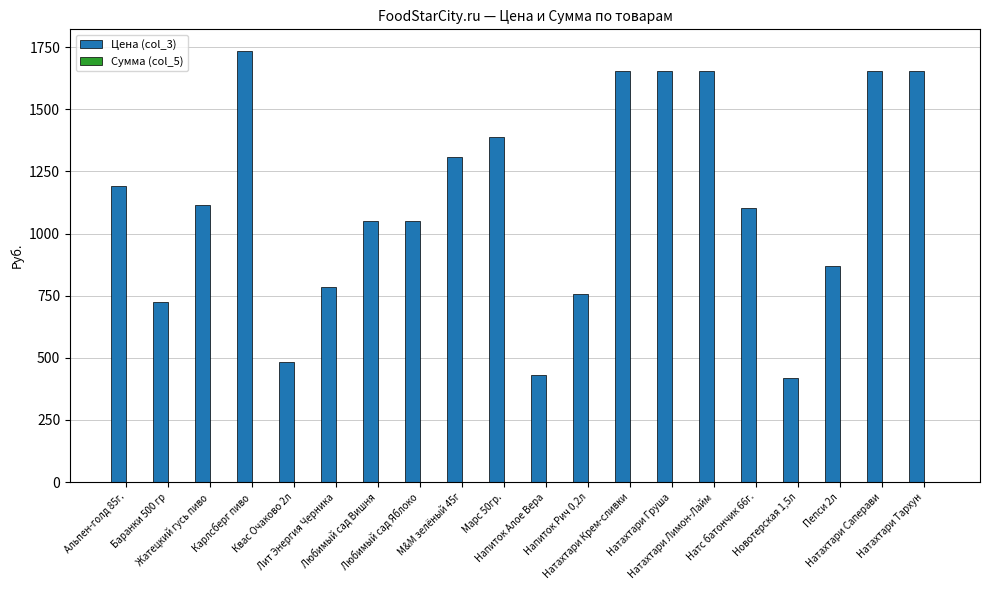

What is the label of the 14th bar from the left?

Натахтари Груша